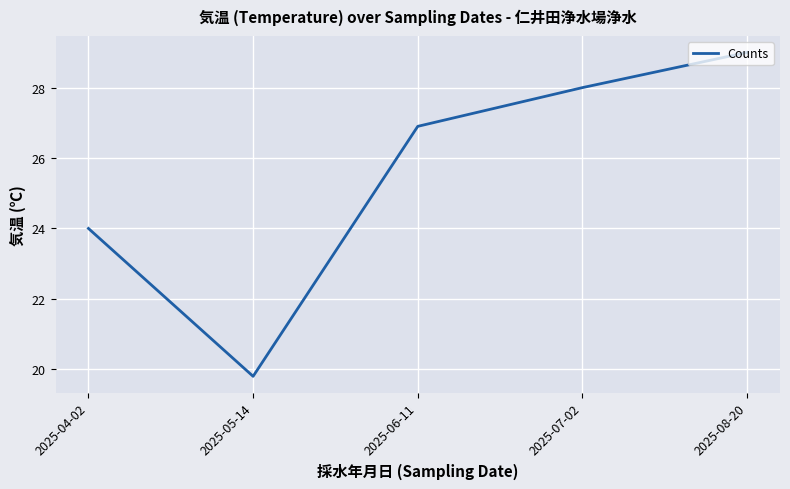

Reading left to right, extract all data points from this chart.

2025-04-02=24.0	2025-05-14=19.8	2025-06-11=26.9	2025-07-02=28.0	2025-08-20=29.0